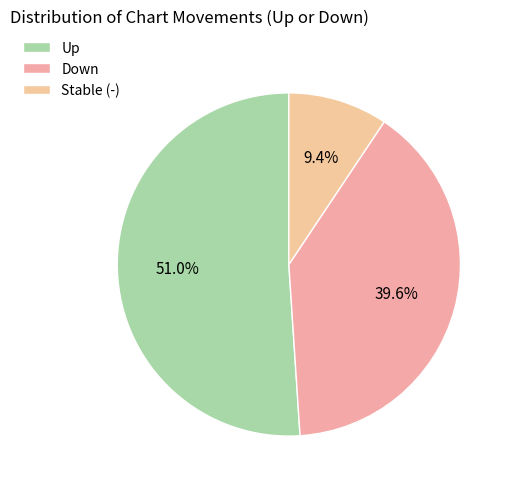

Which slice is the largest?

Up